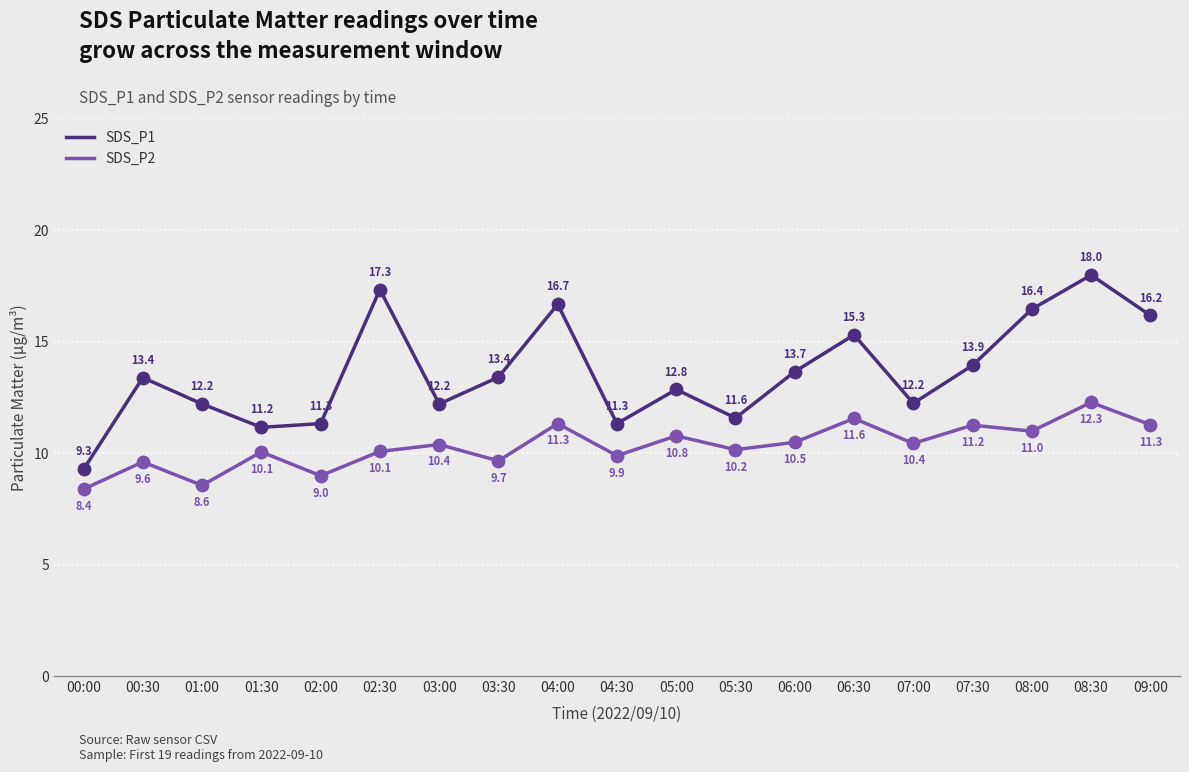

At how many categories does at least one series exceed 17?

2